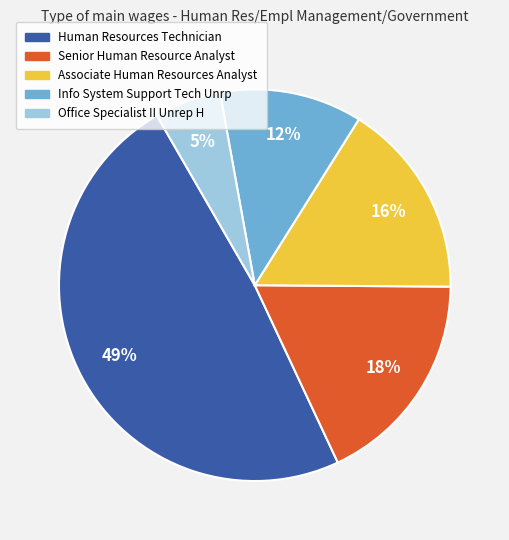

Which has a higher value, Info System Support Tech Unrp or Associate Human Resources Analyst?

Associate Human Resources Analyst